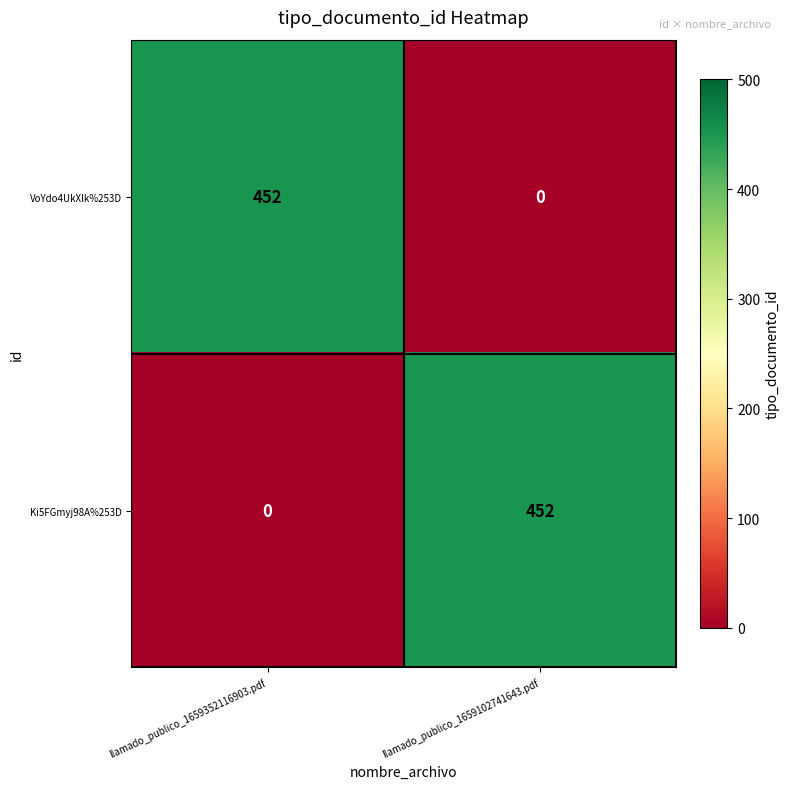

Reading left to right, list all the values displayed in this chart.

VoYdo4UkXlk%253D: 452	0
Ki5FGmyj98A%253D: 0	452